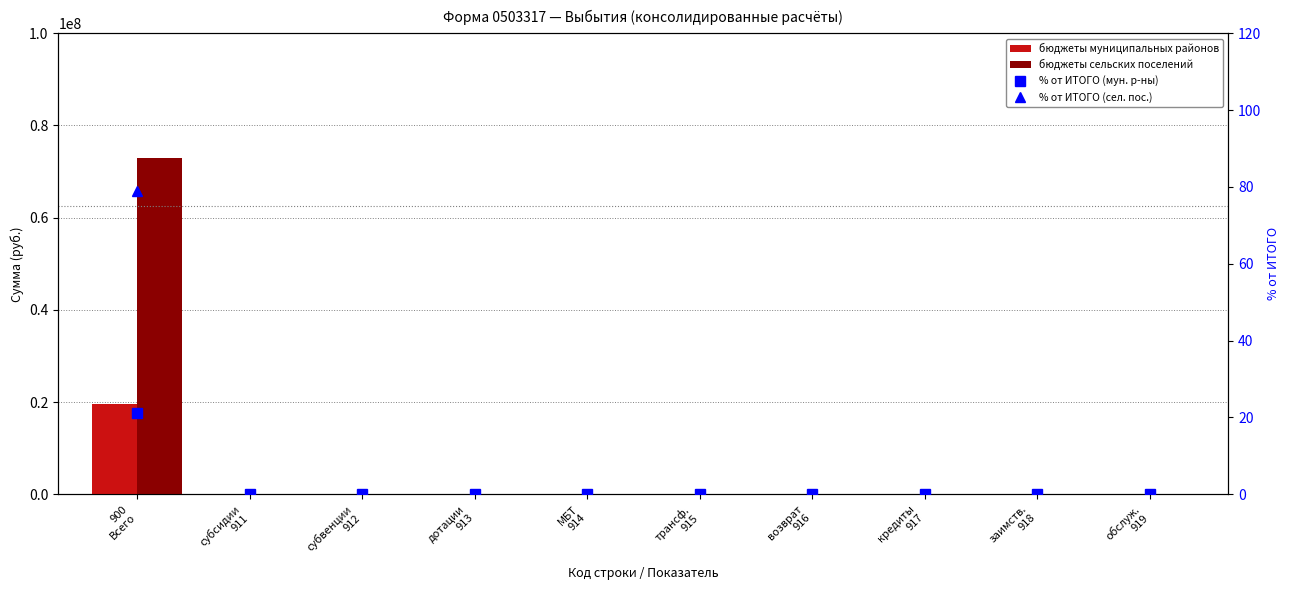

What is the average value of the % от ИТОГО (мун. р-ны) series?

2.1